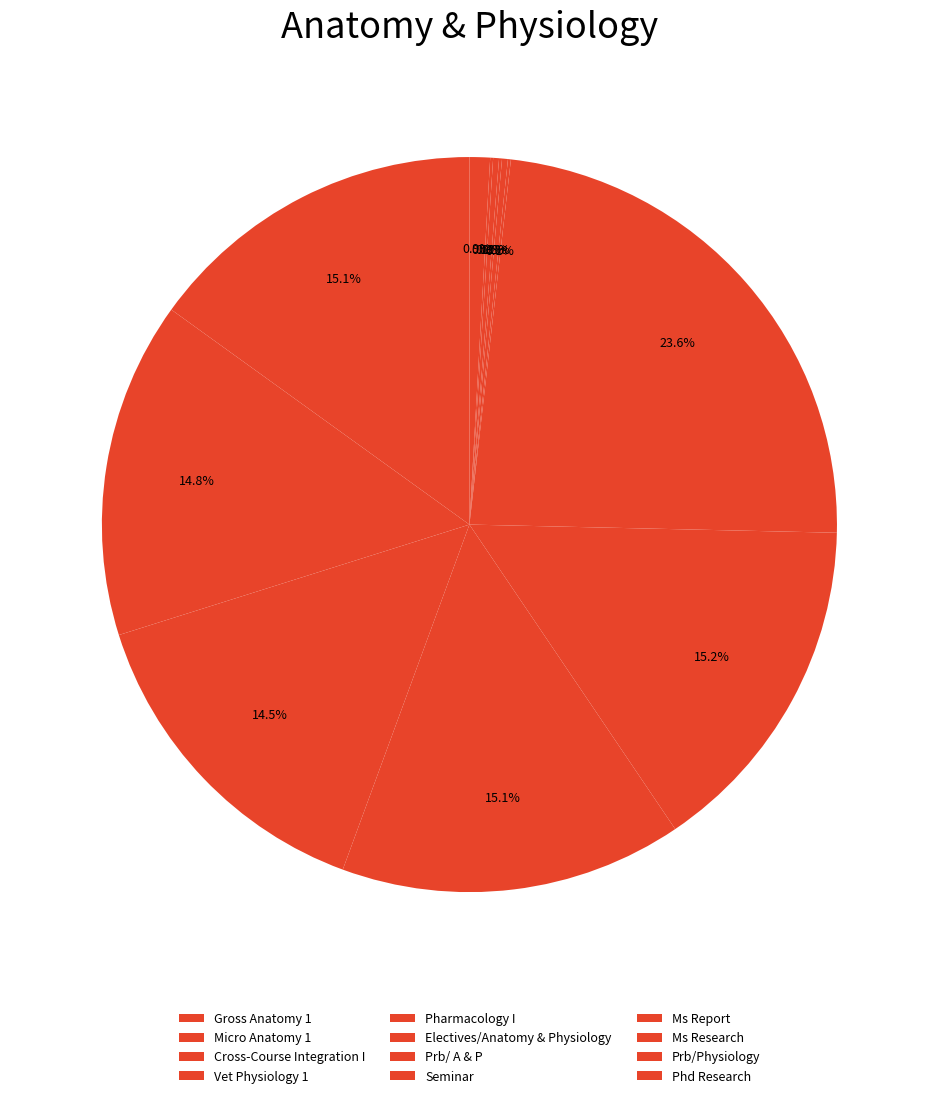

To the nearest percent, what percentage of the pie is Cross-Course Integration I?

15%